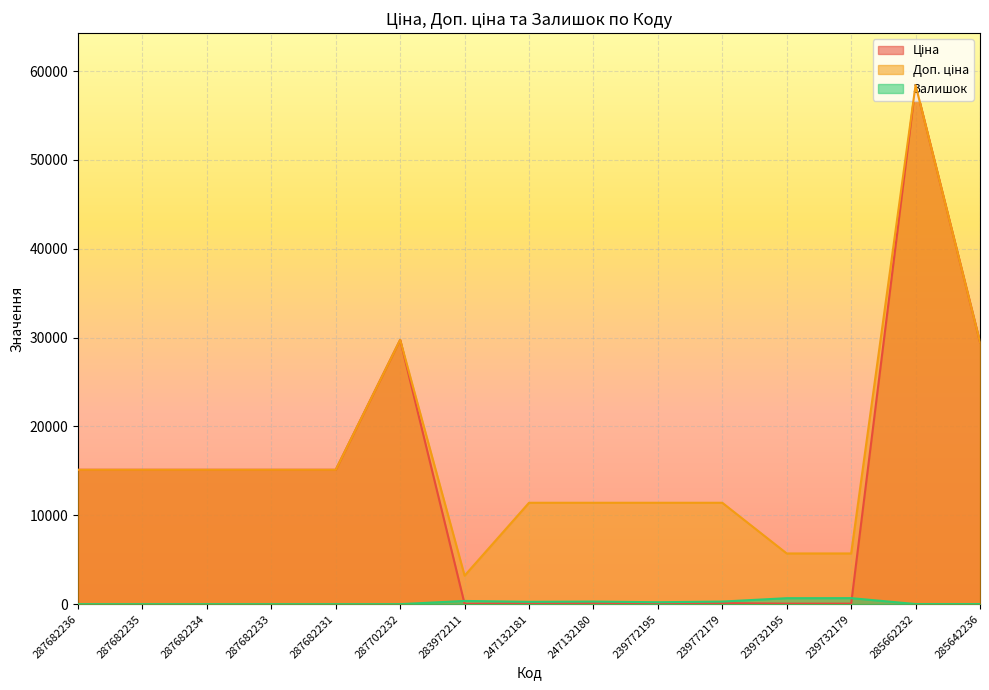

Is it true that Доп. ціна equals 11410.0 at 247132181?

True